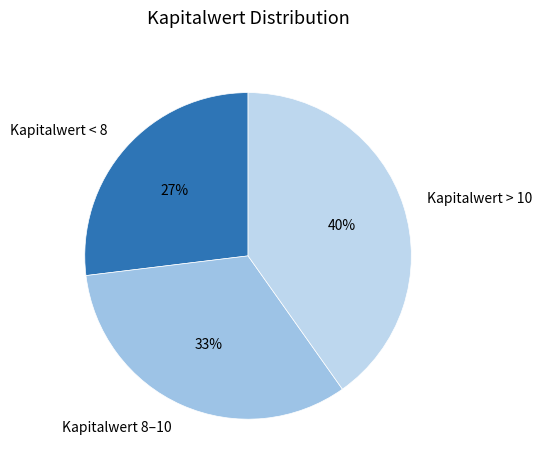

Between Kapitalwert > 10 and Kapitalwert < 8, which is larger?

Kapitalwert > 10